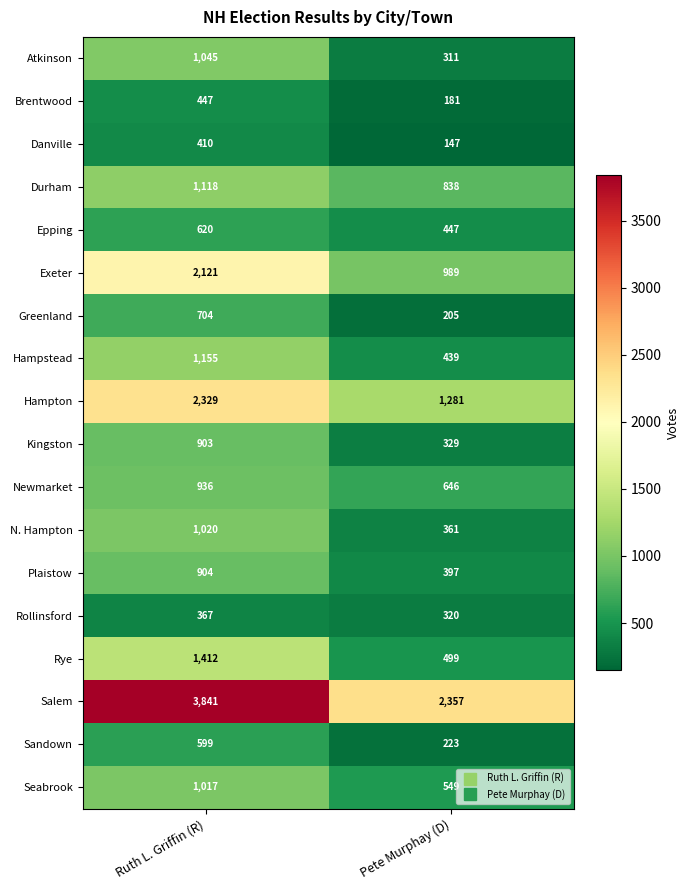

At which category is the sum across all series the highest?

Ruth L. Griffin (R)